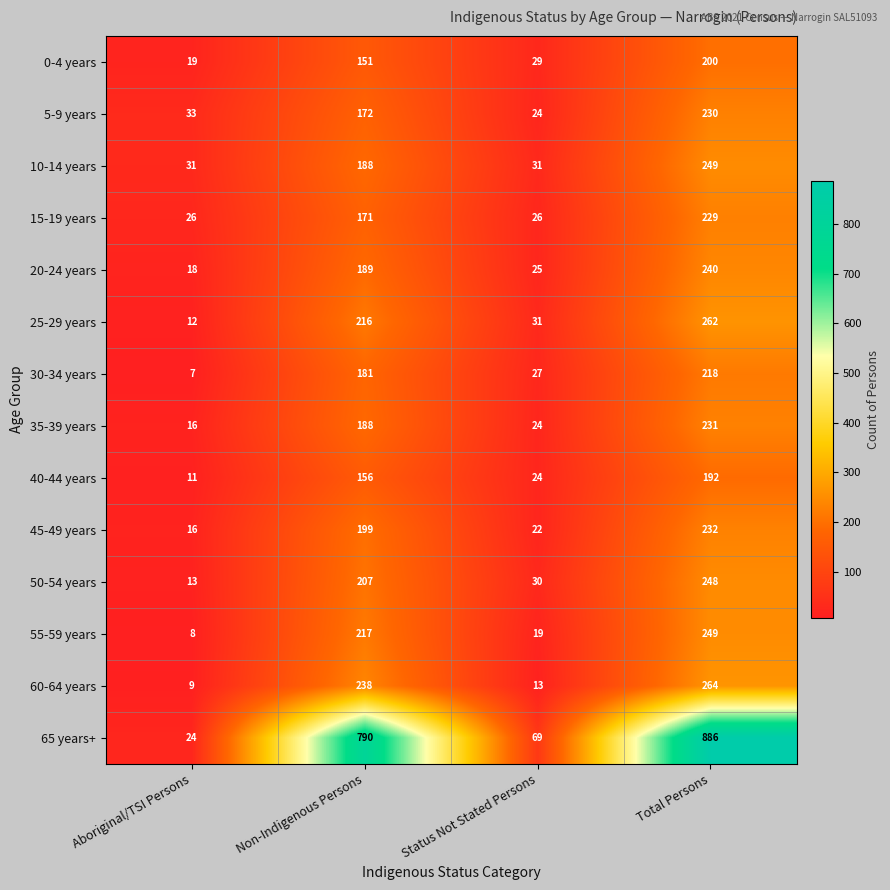

Between Status Not Stated Persons and Total Persons, which series saw the biggest shift?

65 years+